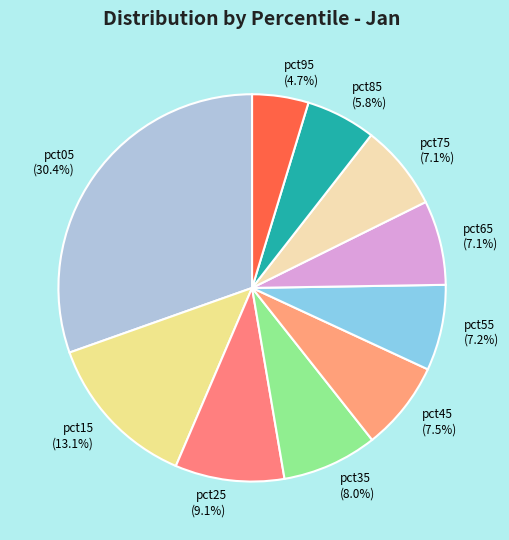

Is pct55 the majority of the pie?

No